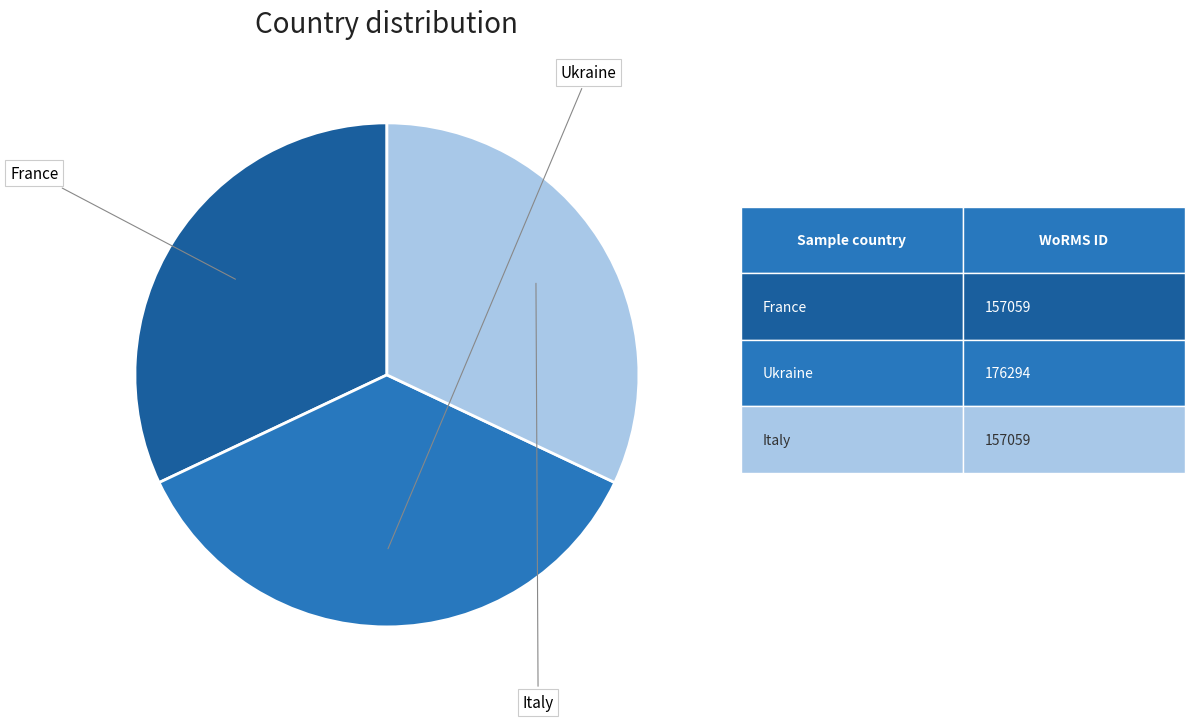

Is there any slice that represents more than half of the pie?

No